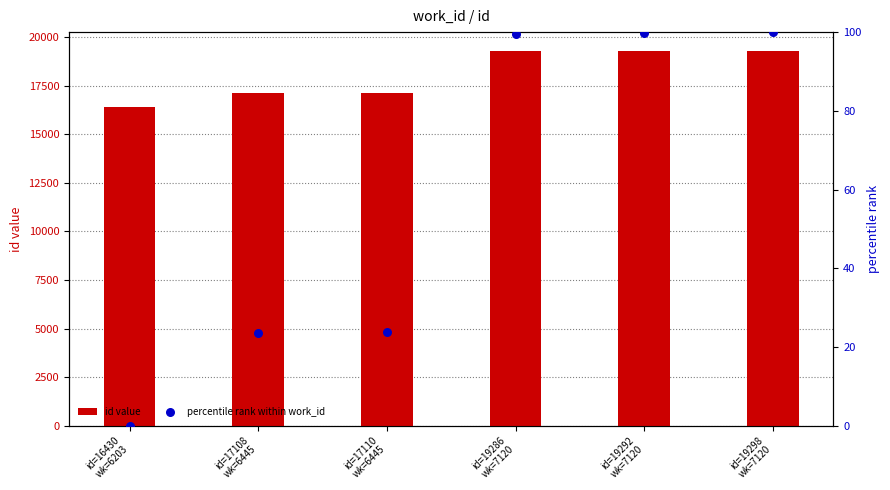

Which series has the largest Y range (max minus min)?

id value